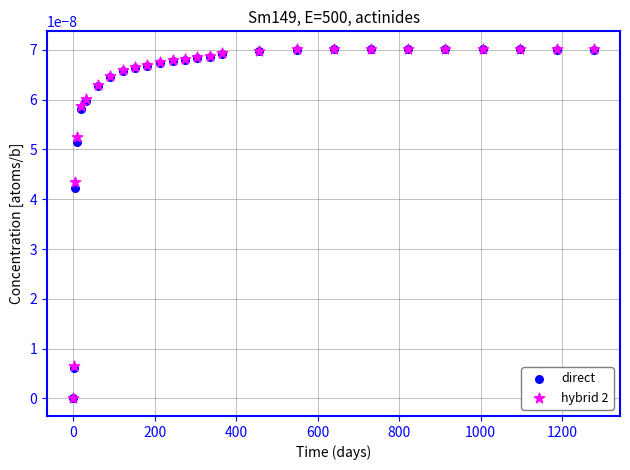

What are all the series names shown in the legend?

direct, hybrid 2